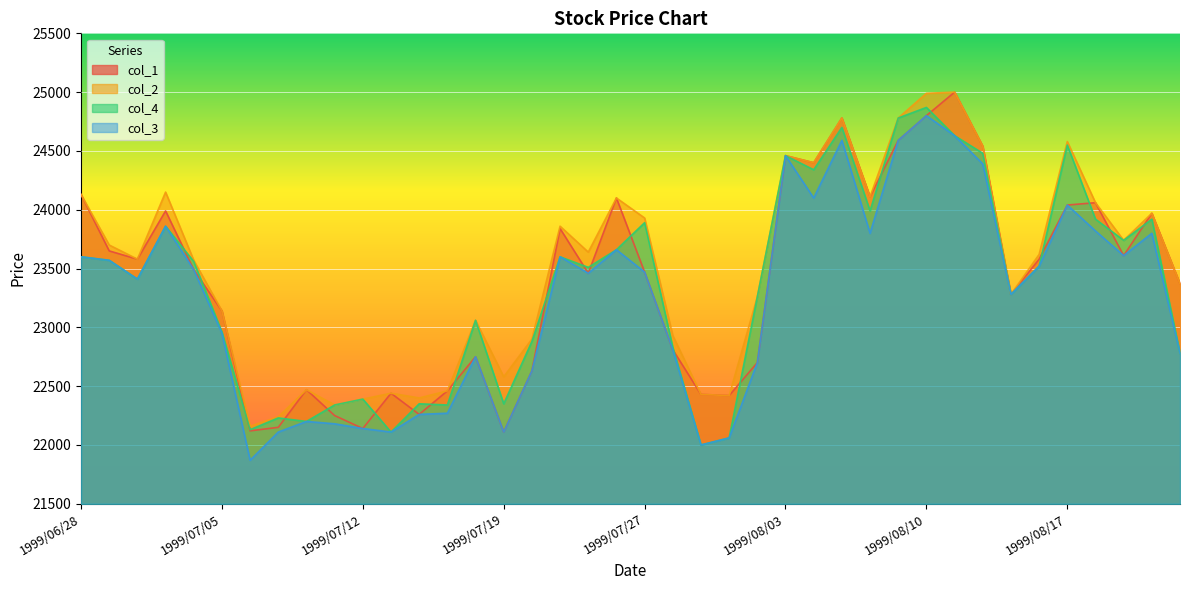

How many values in the col_1 series are below 23490?

20